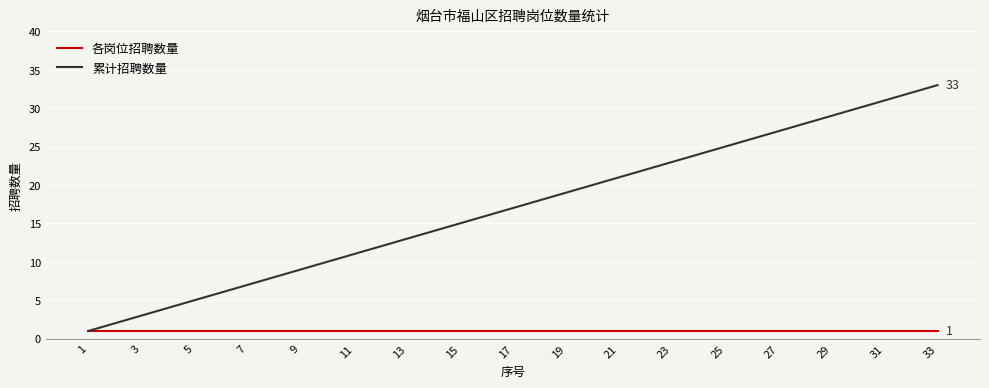

Which series has the largest total across all categories?

累计招聘数量